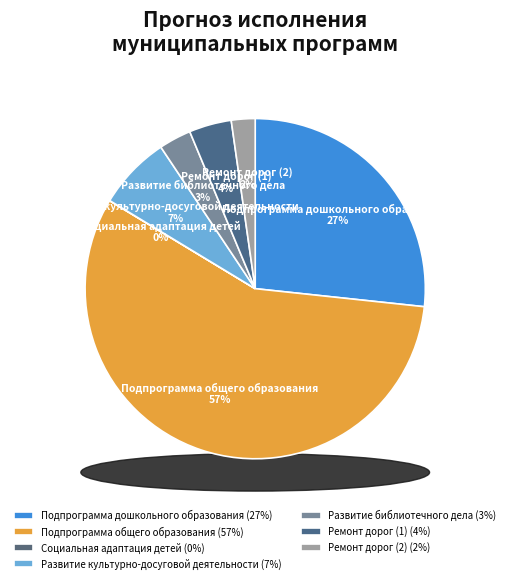

Is it true that Ремонт дорог (1) is 19% of the pie?

False